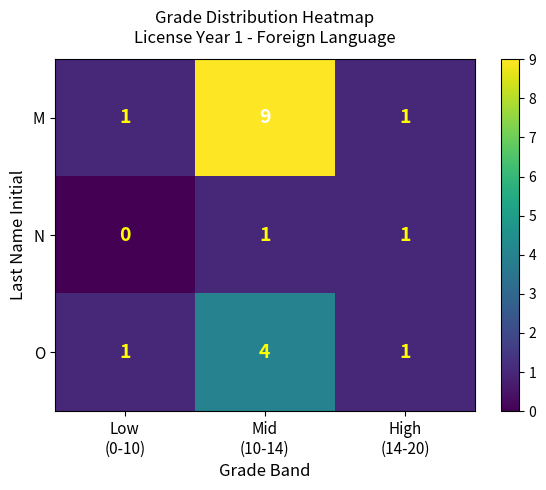

How many data points does each series have?

3